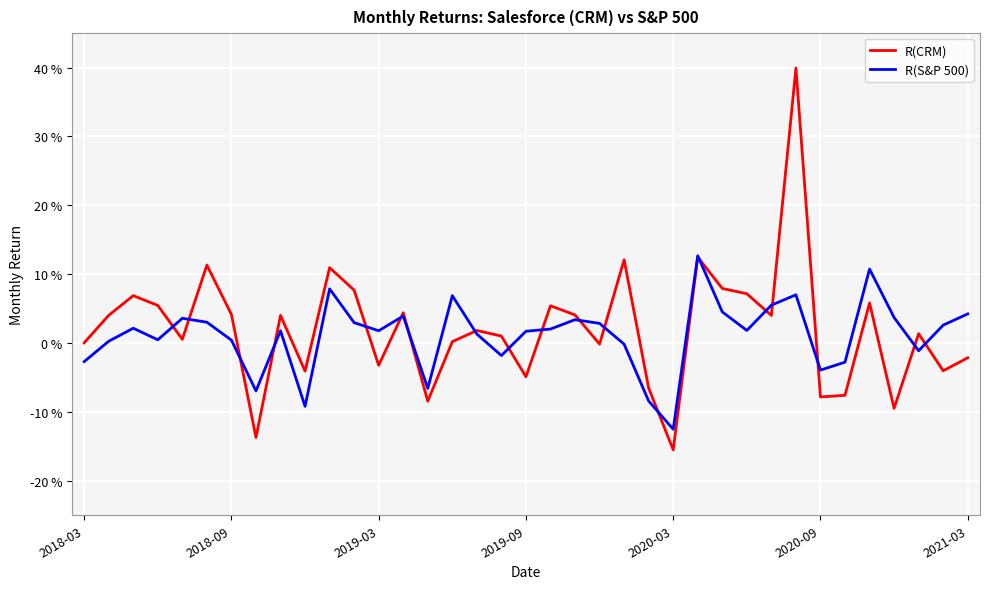

Which series has the largest range (max minus min)?

R(CRM)